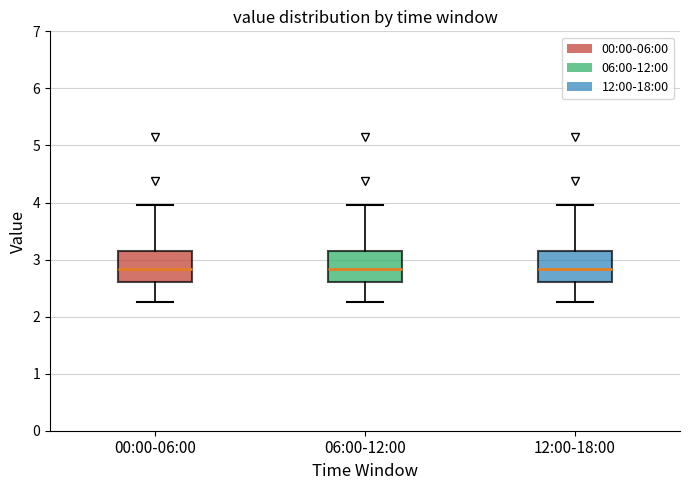

Reading left to right, read every box against the y-axis: the position of its median line, the range the box covers, and the ends of its whiskers. The values are not printed on the chart, so give them approximately, as read against the axis.

00:00-06:00: median 2.8, box 2.6 to 3.2, whiskers 2.3 to 4.0
06:00-12:00: median 2.8, box 2.6 to 3.2, whiskers 2.3 to 4.0
12:00-18:00: median 2.8, box 2.6 to 3.2, whiskers 2.3 to 4.0